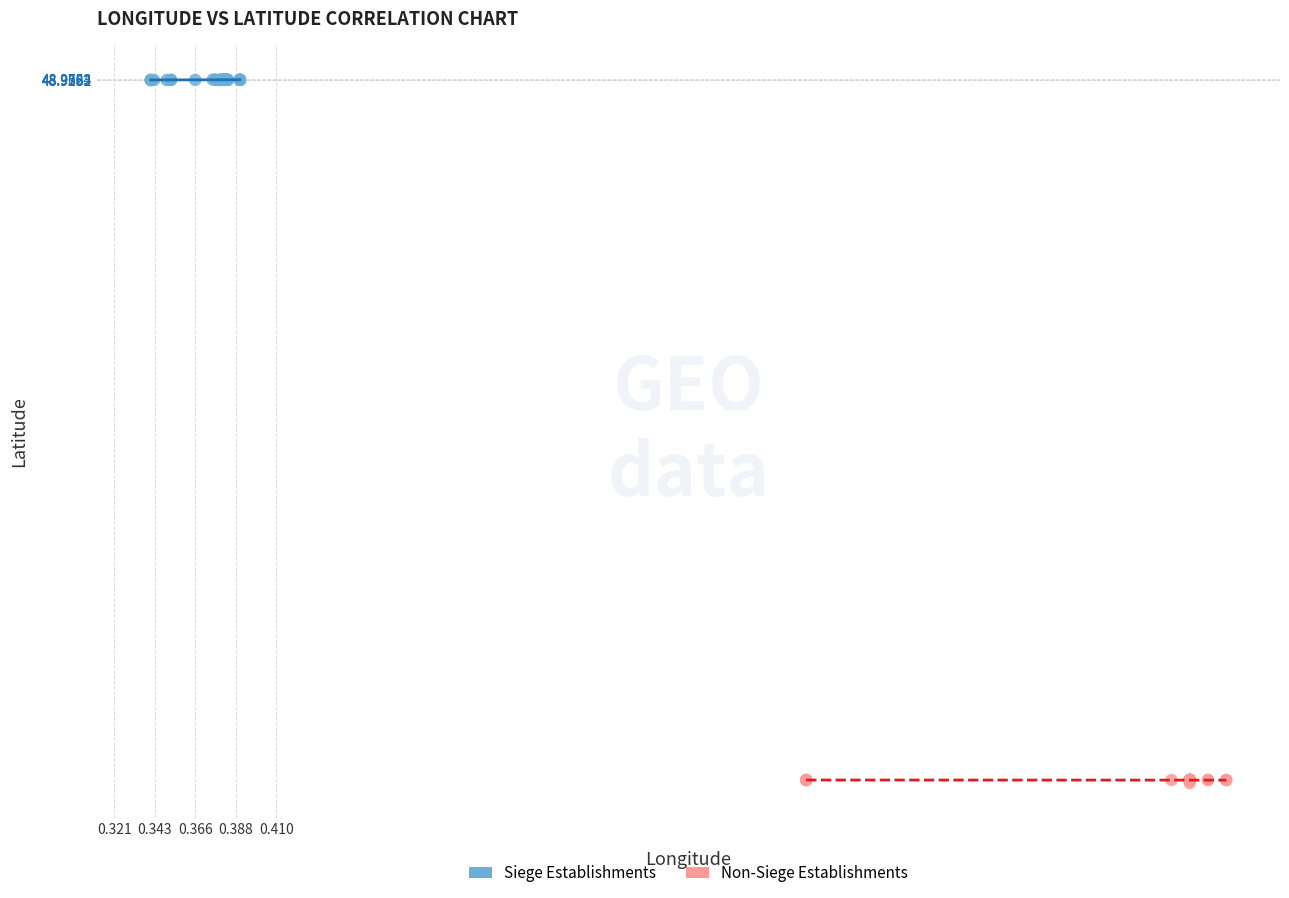

Which series reaches the minimum Y coordinate?

Non-Siege Establishments